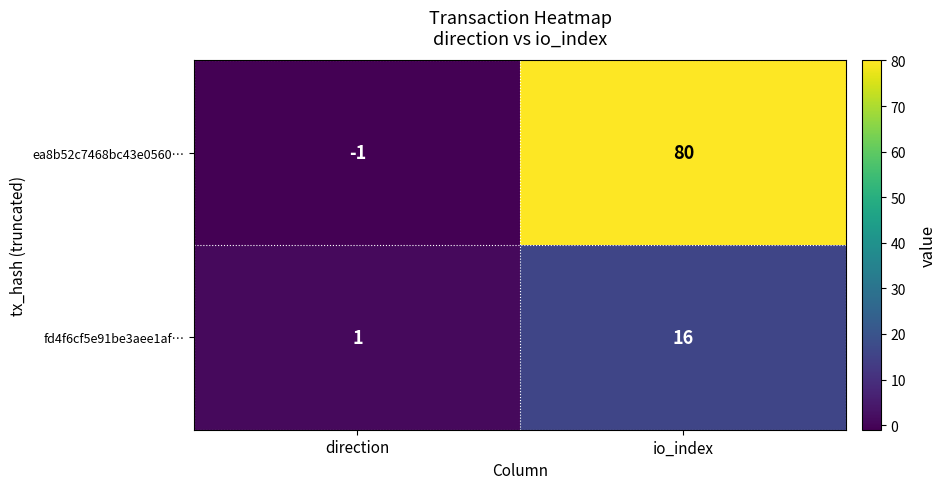

What is the total value across all series at io_index?

96